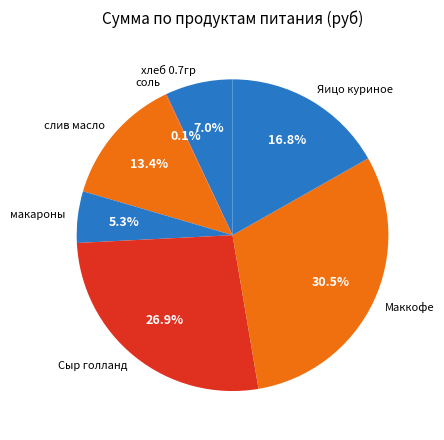

Is there a majority slice in this chart?

No